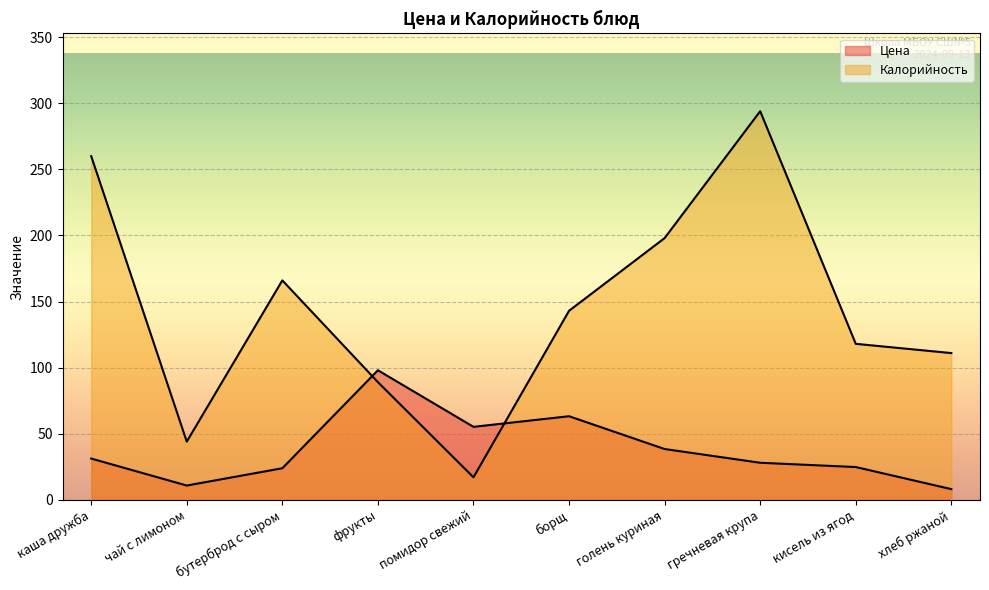

Where do Цена and Калорийность first cross each other?

бутерброд с сыром and фрукты